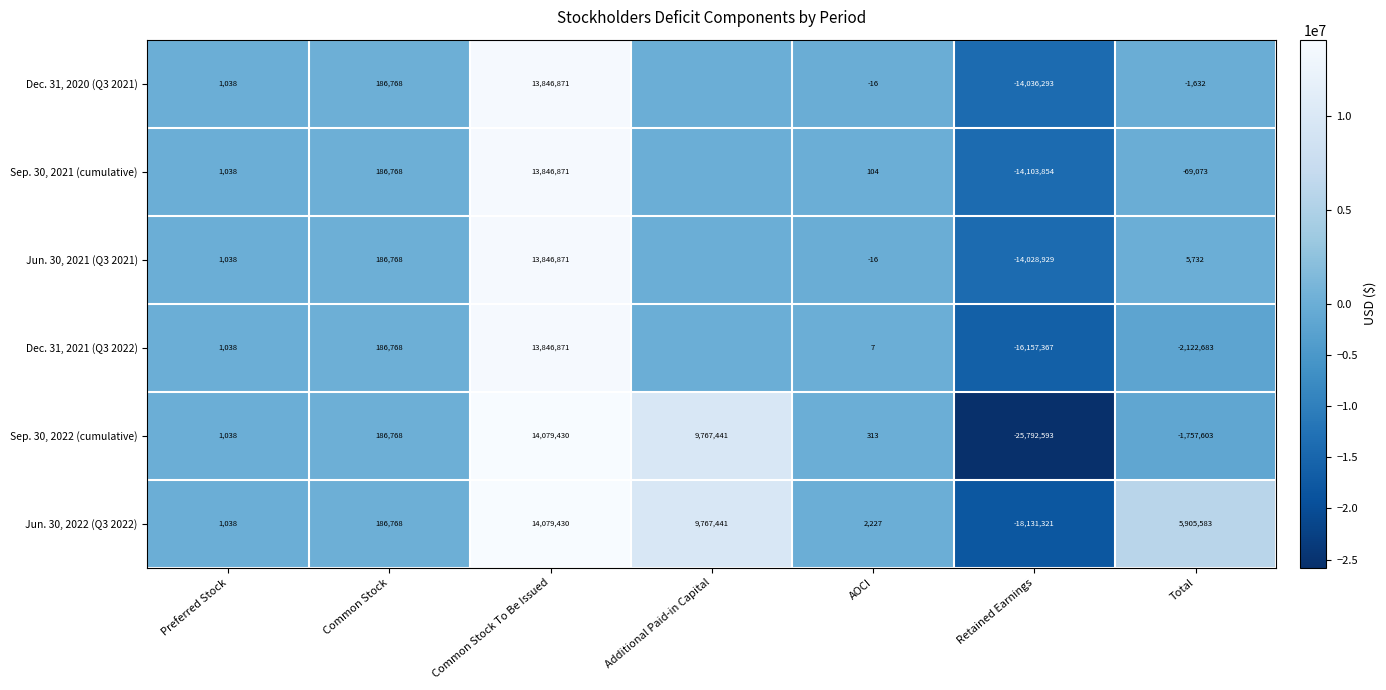

What is the difference between the Dec. 31, 2020 (Q3 2021) values at Retained Earnings and AOCI?

14036277